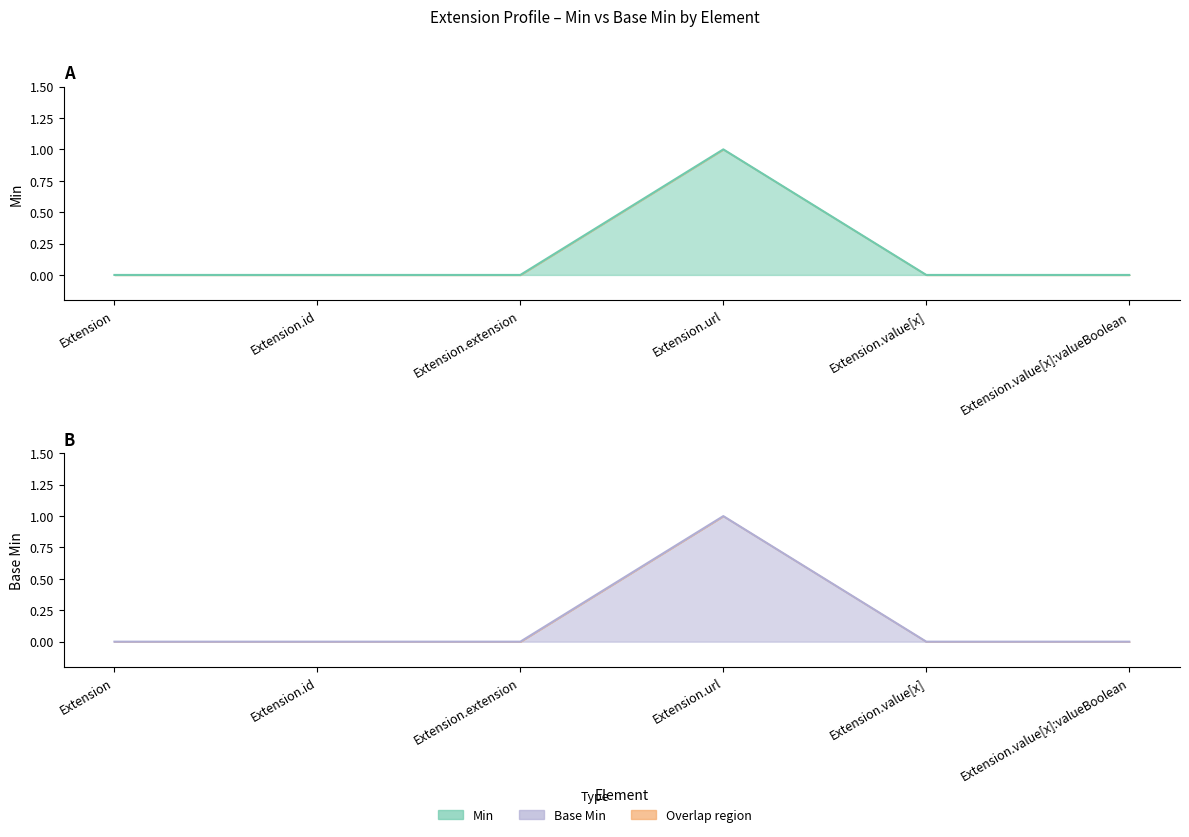

What is the maximum value shown in the chart?

1